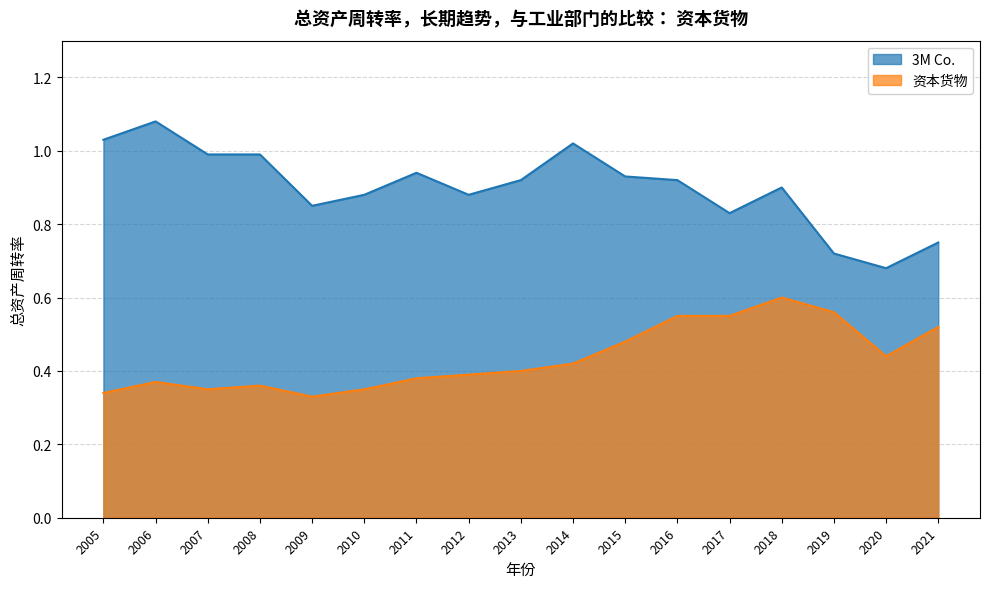

Count the 资本货物 values in the range 0 to 1.

17